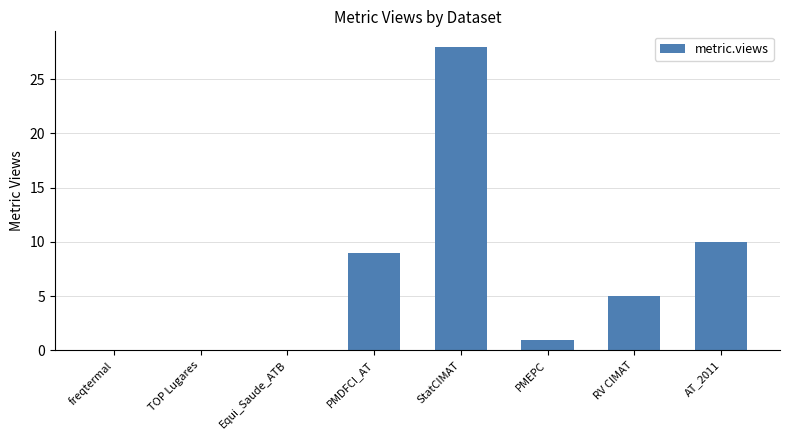

Which category has the highest value across all series?

StatCIMAT